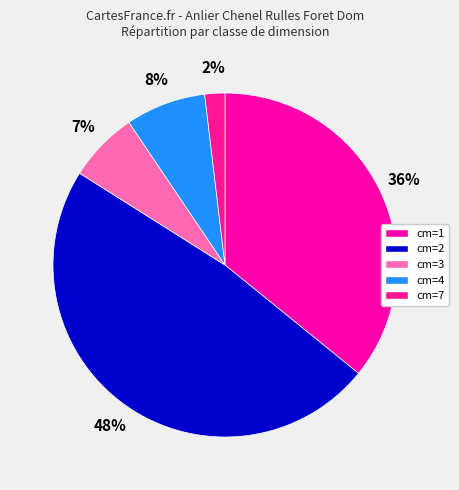

Between cm=3 and cm=1, which is larger?

cm=1